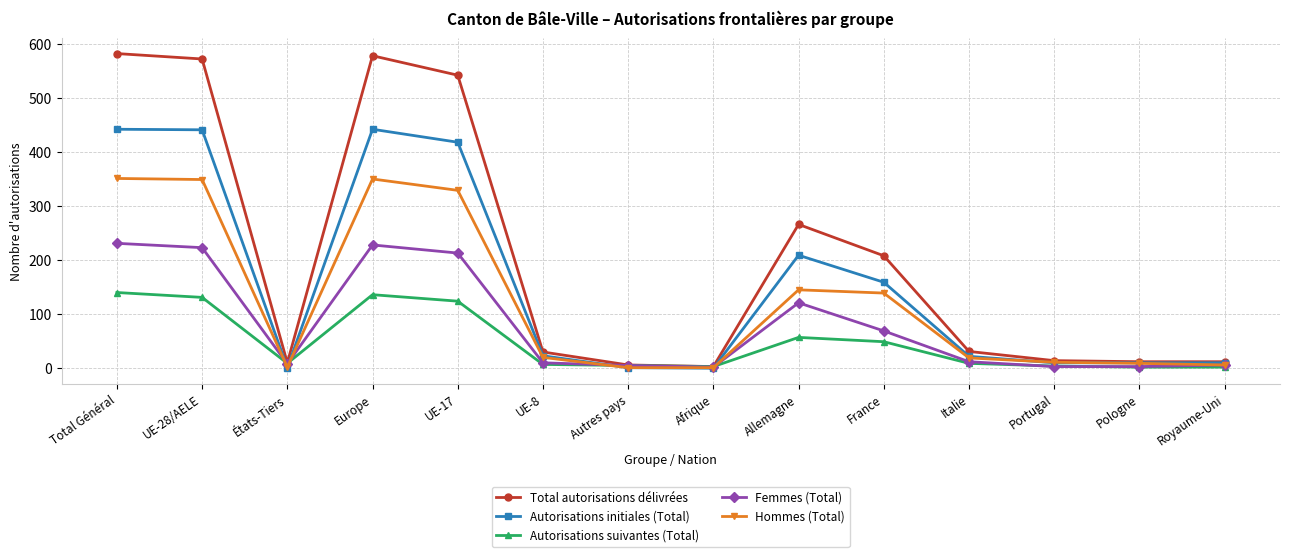

What are all the series names shown in the legend?

Total autorisations délivrées, Autorisations initiales (Total), Autorisations suivantes (Total), Femmes (Total), Hommes (Total)